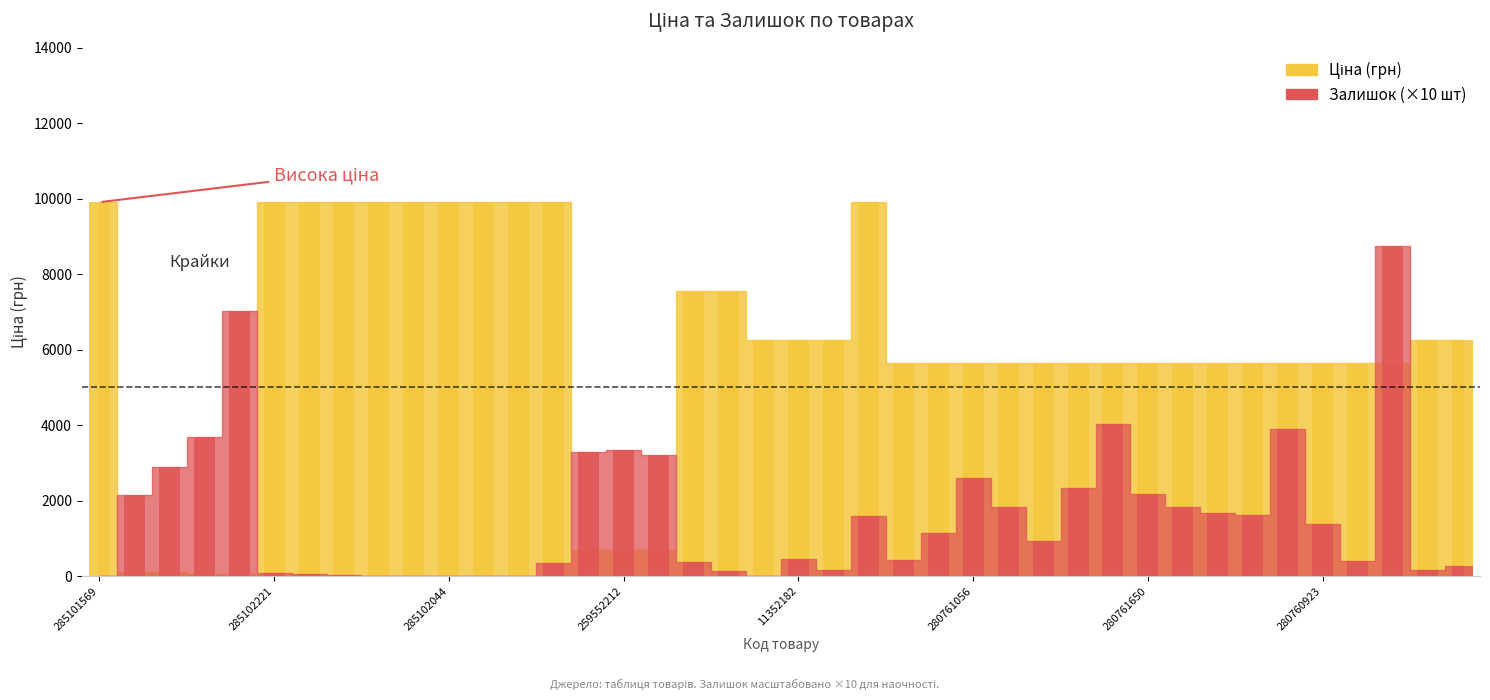

Between 280761651 and 285101913, which is larger?

285101913